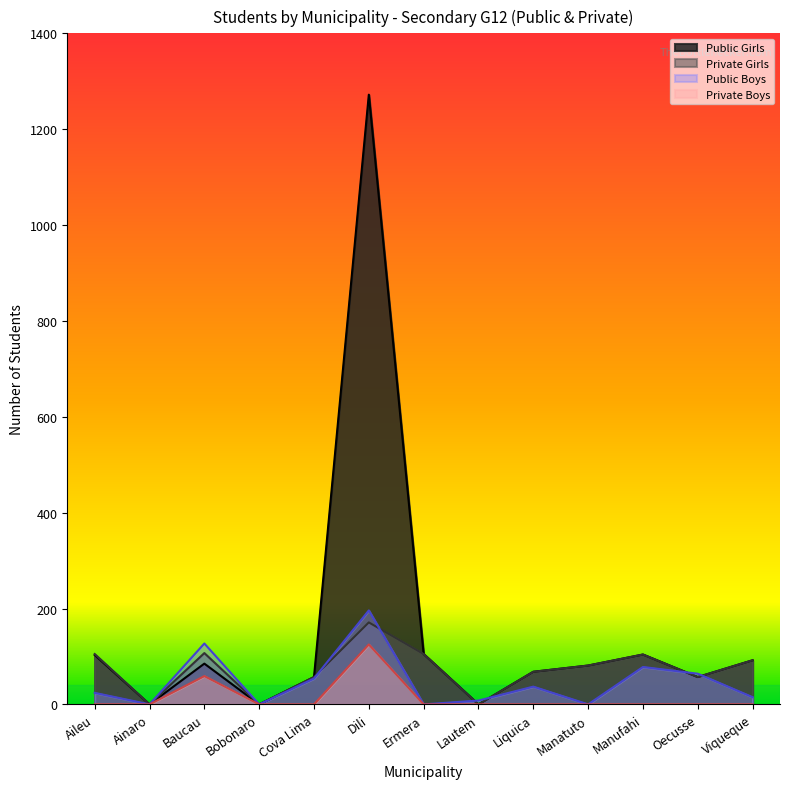

Rank the series by their maximum value, from highest to lowest.

Public Girls, Public Boys, Private Girls, Private Boys